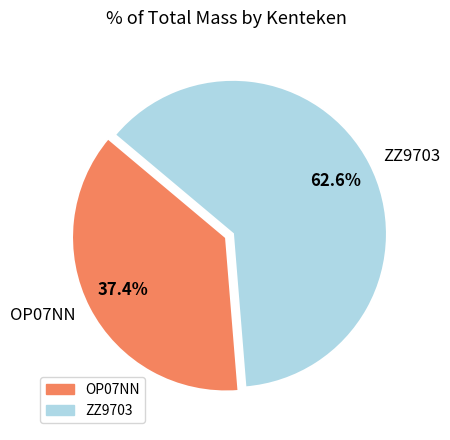

How many segments does this pie chart have?

2